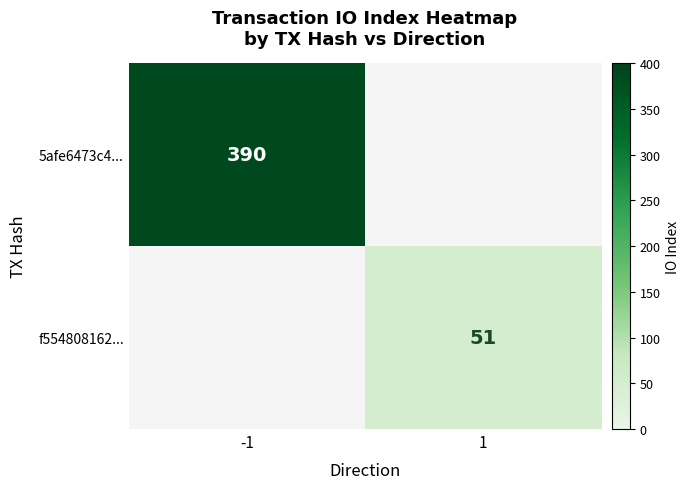

The f554808162... series shows 31 at 1. True or false?

False